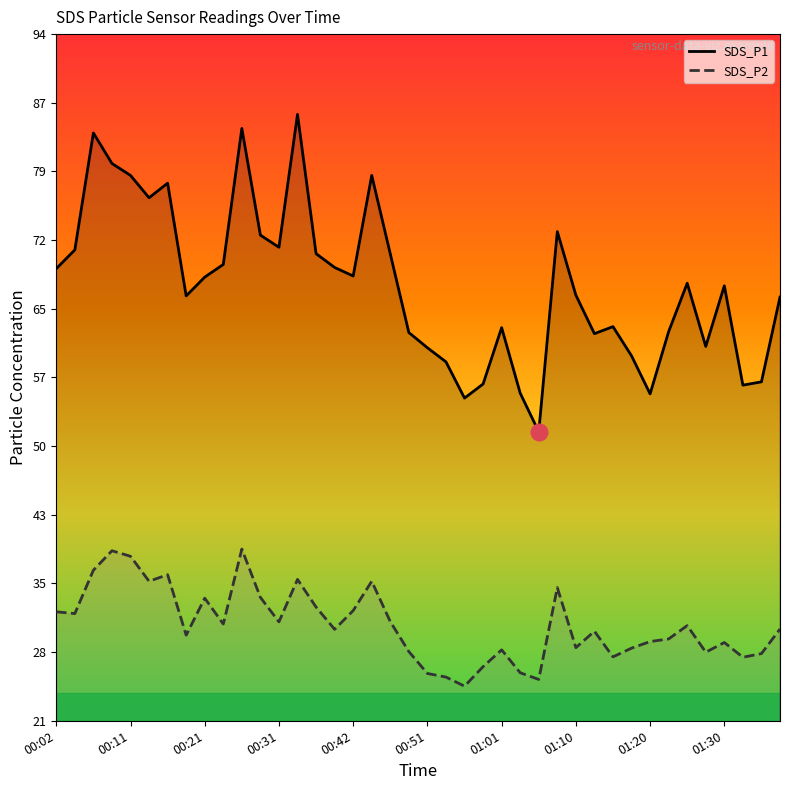

Is this an area chart (filled region under the line)?

No